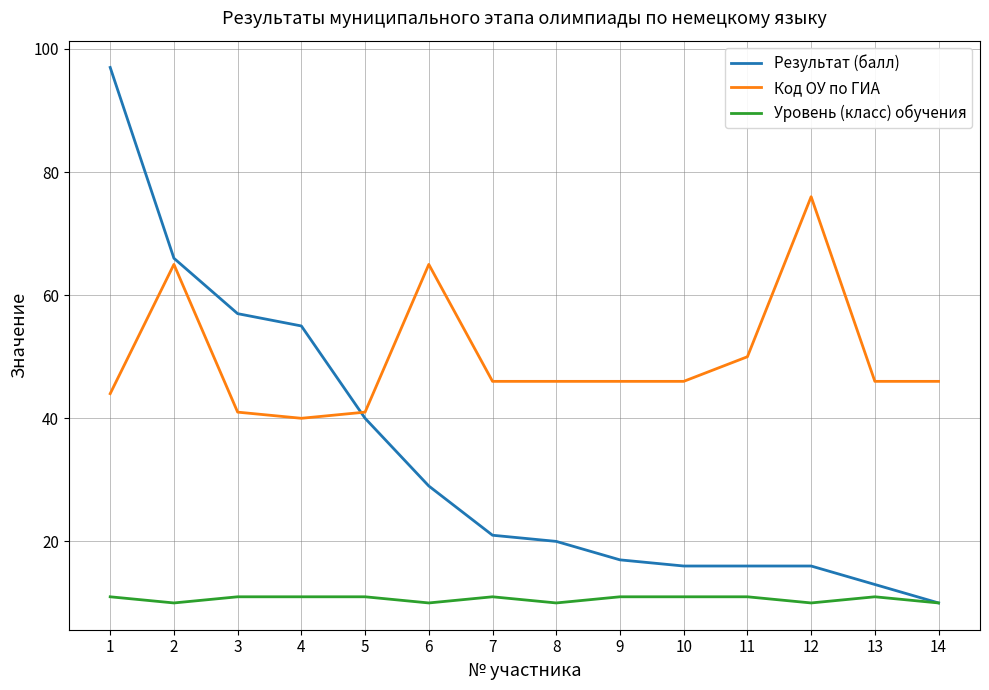

Reading left to right, transcribe all the data shown in this chart.

Результат (балл): 97	66	57	55	40	29	21	20	17	16	16	16	13	10
Код ОУ по ГИА: 44	65	41	40	41	65	46	46	46	46	50	76	46	46
Уровень (класс) обучения: 11	10	11	11	11	10	11	10	11	11	11	10	11	10